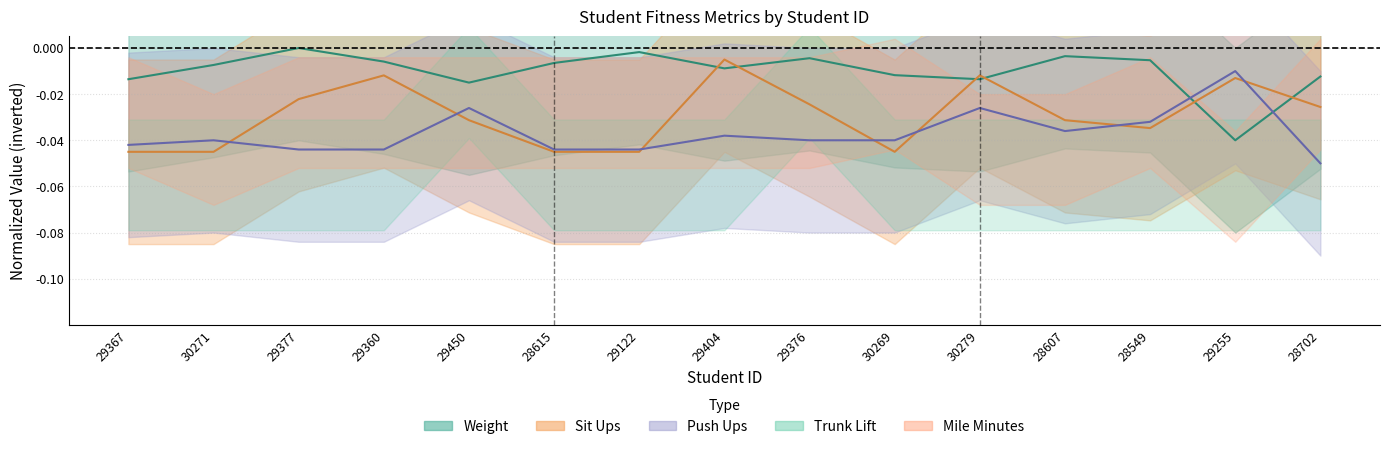

True or false: Sit Ups and Push Ups cross at least once.

True